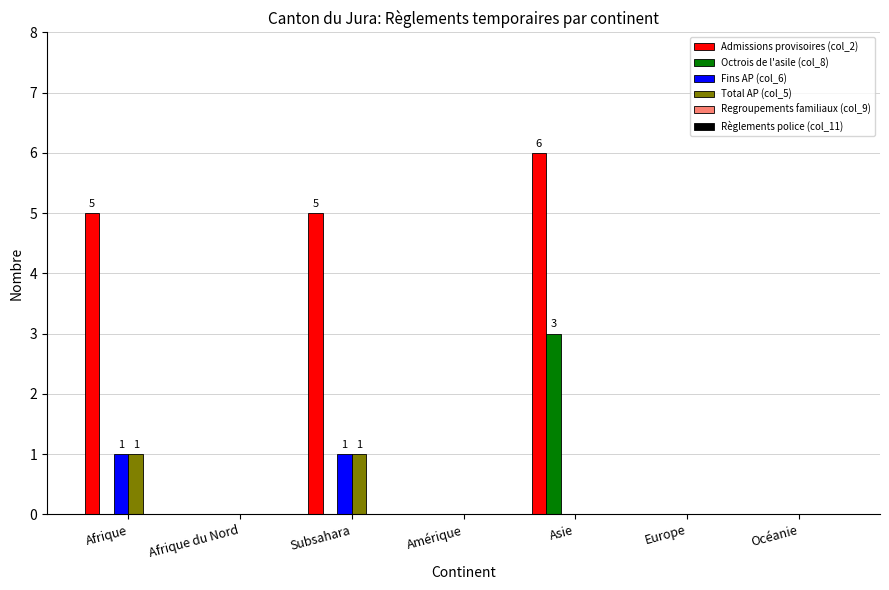

How many series are shown in this chart?

4